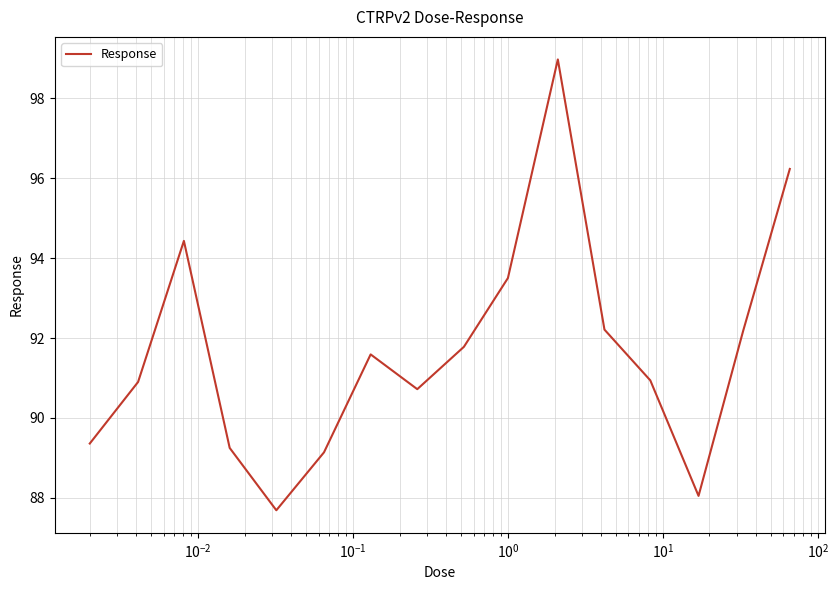

What is the difference between the maximum and minimum values?

11.3